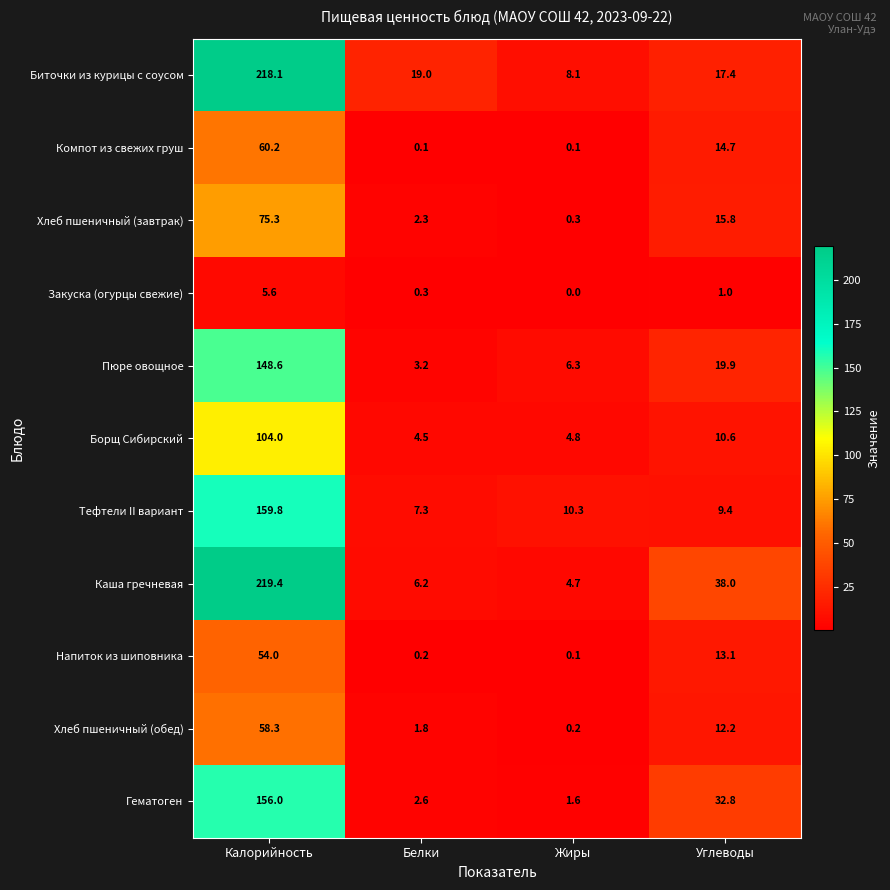

Which series has the largest range (max minus min)?

Каша гречневая